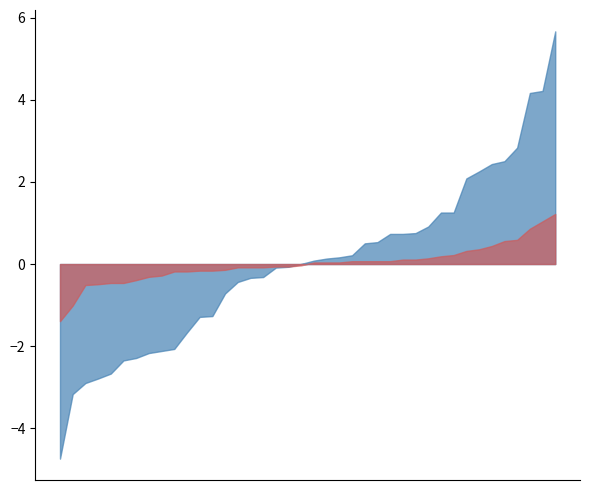

True or false: P1 and P2 cross at least once.

False